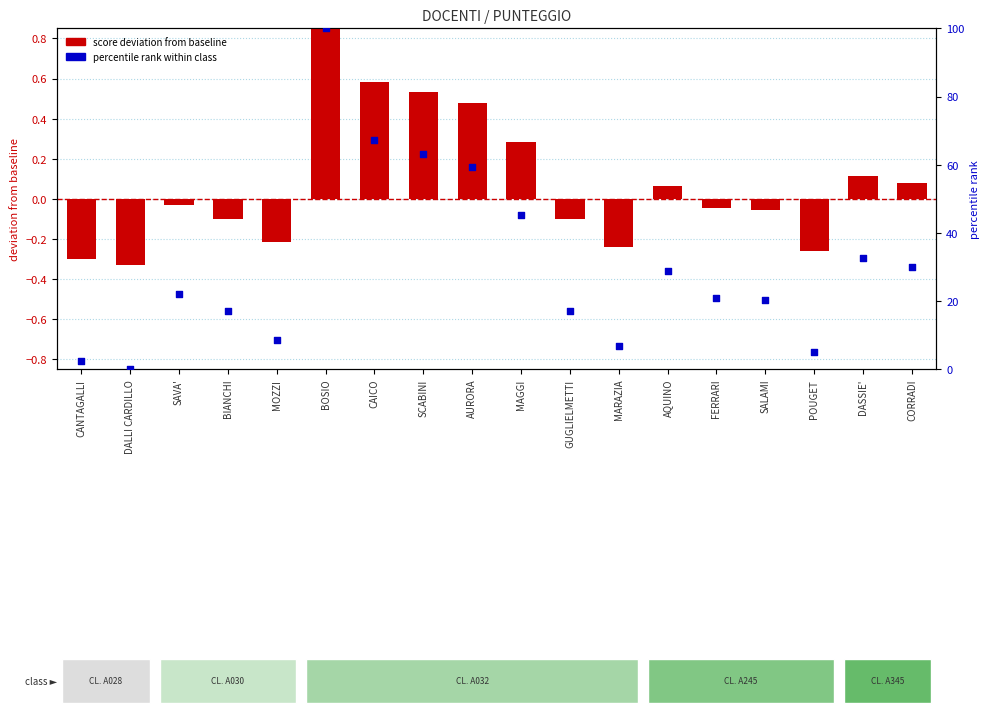

What is the total value across all series at SALAMI?

20.3